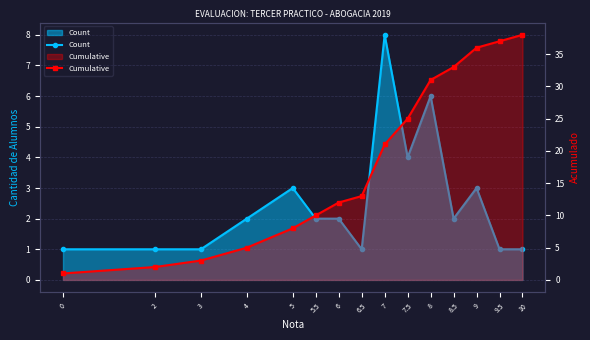

What are all the series names shown in the legend?

Count, Cumulative